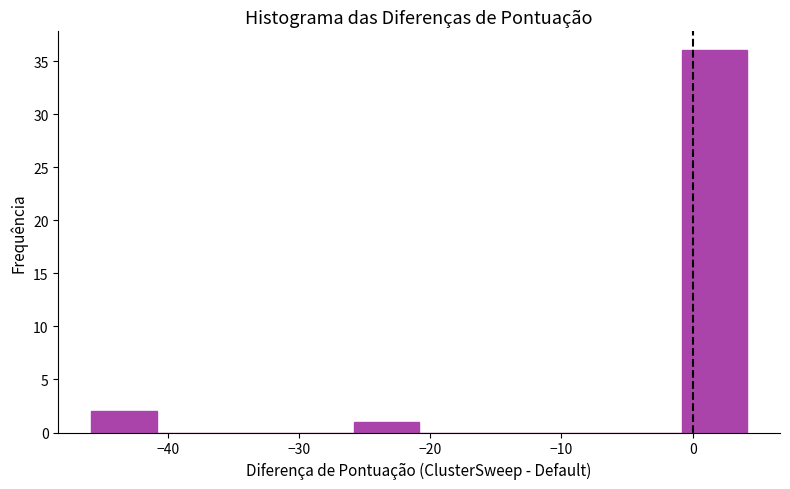

What is the height of the bar covering -1 to 4 on the x-axis? Neither the bar edges nor the heights are printed on the chart, so give them approximately, as read against the axes.

36